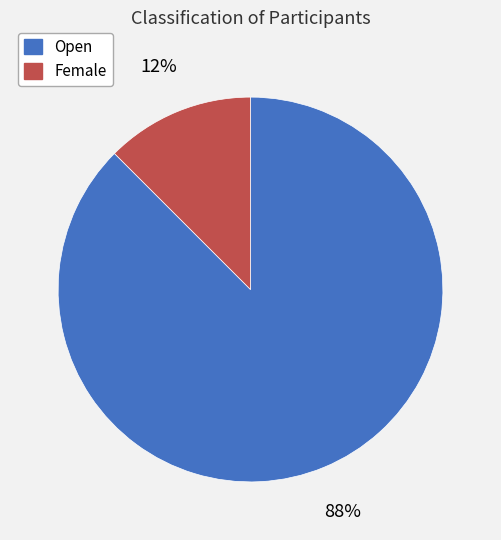

Which has a higher value, Open or Female?

Open